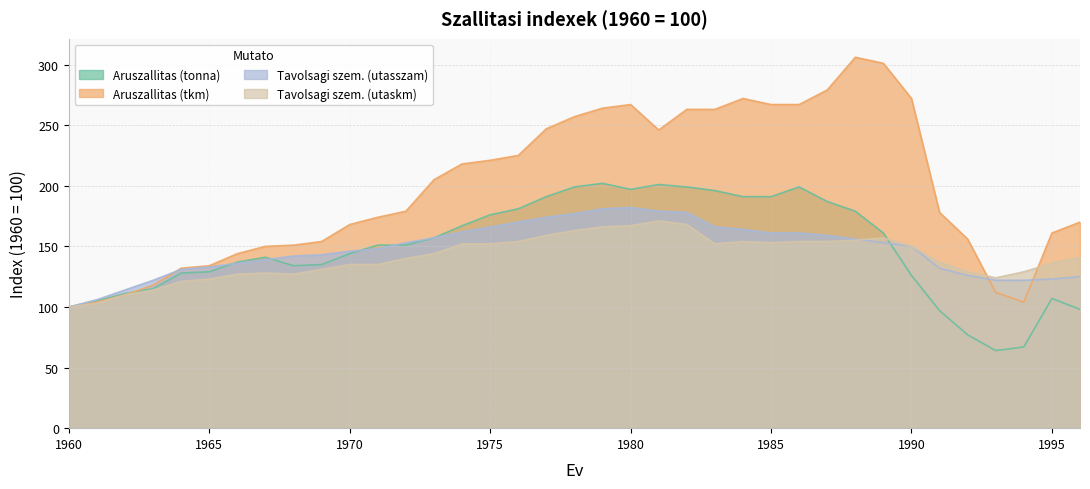

List the labels in order of Tavolsagi szem. (utasszam) value, largest first.

1980, 1979, 1981, 1982, 1978, 1977, 1976, 1975, 1983, 1984, 1974, 1985, 1986, 1987, 1973, 1988, 1972, 1989, 1990, 1971, 1970, 1969, 1968, 1967, 1966, 1965, 1991, 1964, 1992, 1996, 1995, 1963, 1993, 1994, 1962, 1961, 1960